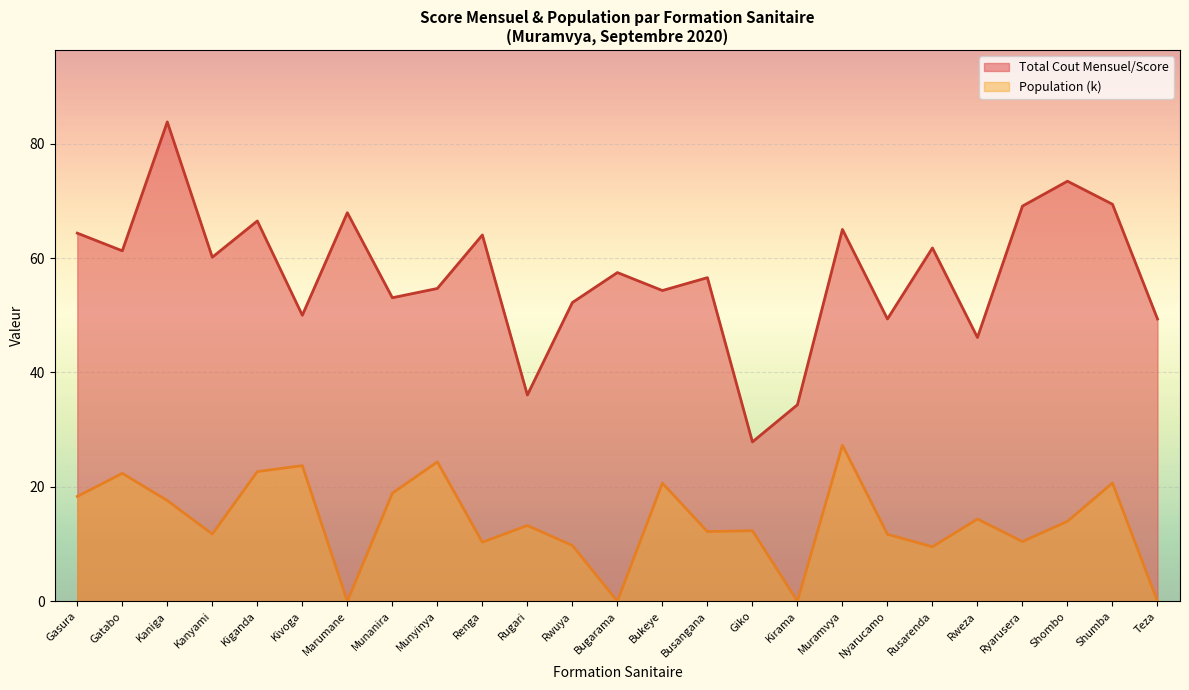

Rank the categories by Total Cout Mensuel/Score value from highest to lowest.

Kaniga, Shombo, Shumba, Ryarusera, Marumane, Kiganda, Muramvya, Gasura, Renga, Rusarenda, Gatabo, Kanyami, Bugarama, Busangana, Munyinya, Bukeye, Munanira, Rwuya, Kivoga, Nyarucamo, Teza, Rweza, Rugari, Kirama, Giko